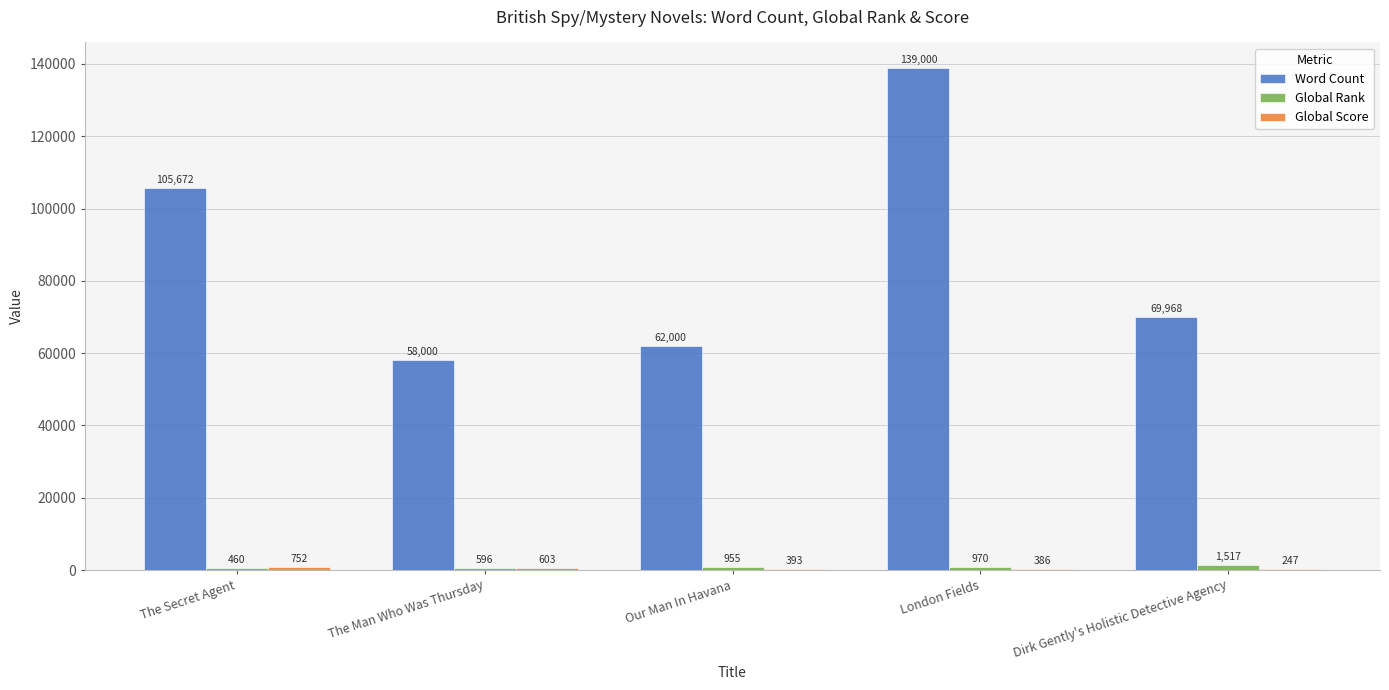

At which label does Word Count reach its peak?

London Fields